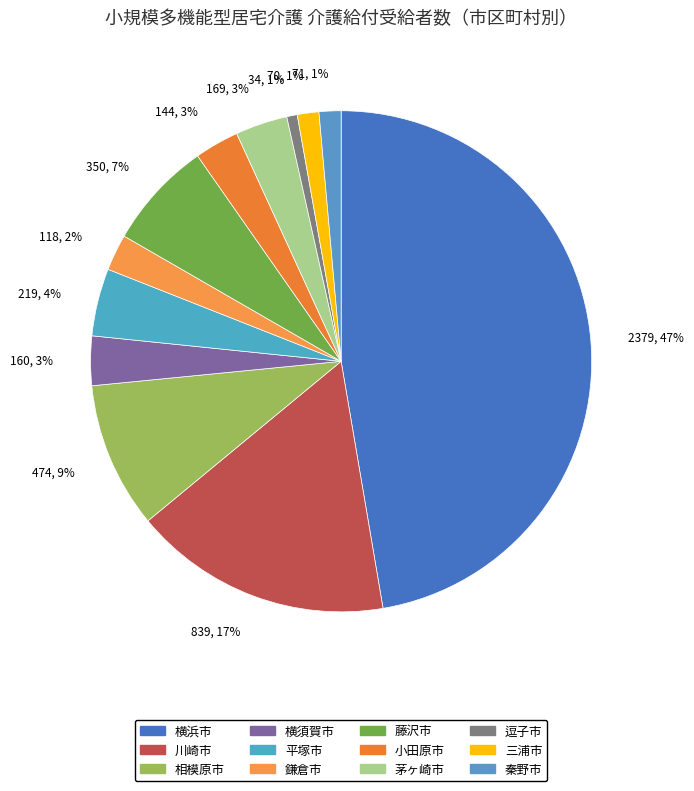

Count the number of slices in the pie.

12